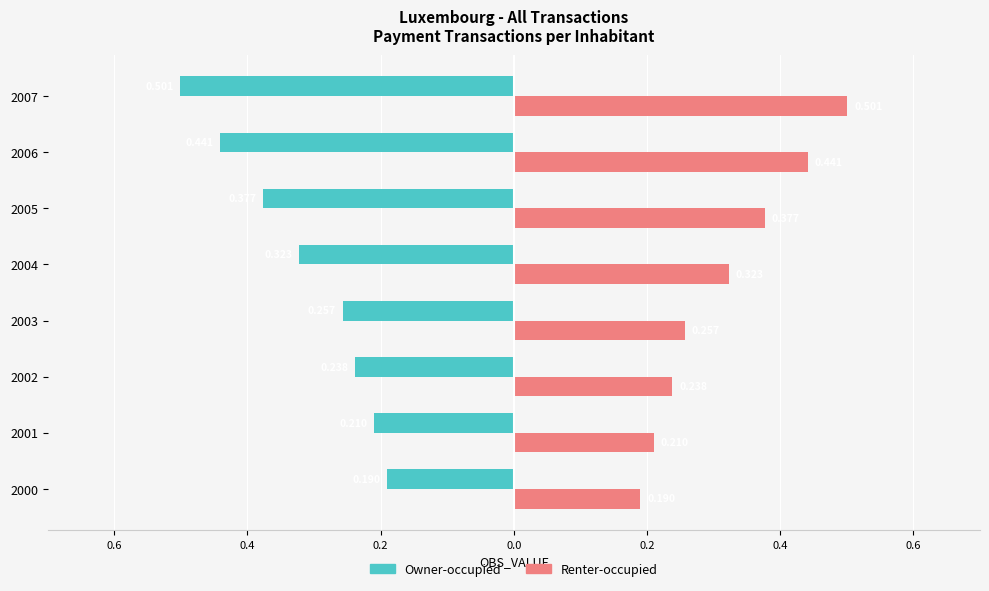

Reading left to right, extract all data points from this chart.

Owner-occupied: -0.2	-0.2	-0.2	-0.3	-0.3	-0.4	-0.4	-0.5
Renter-occupied: 0.2	0.2	0.2	0.3	0.3	0.4	0.4	0.5